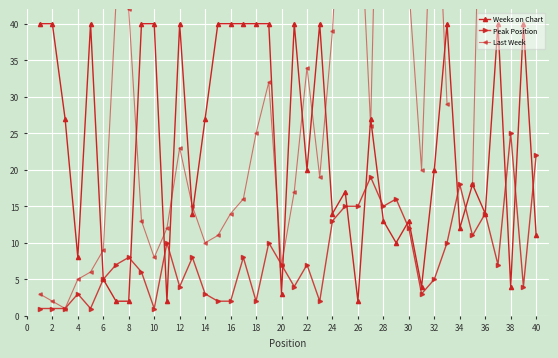

How many intersections are there between Weeks on Chart and Peak Position?

14